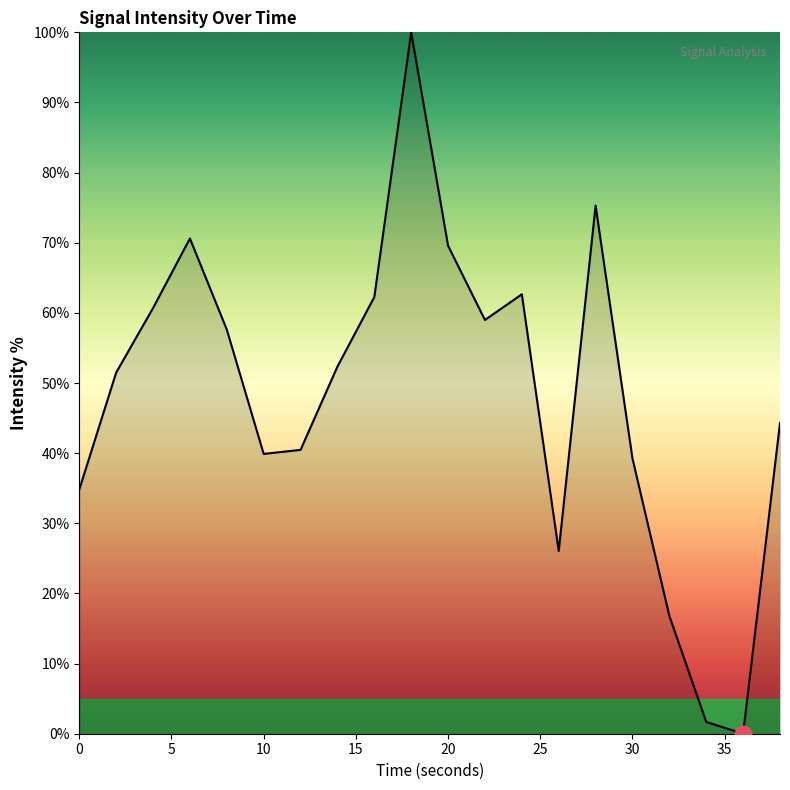

What is the maximum value shown in the chart?

100.0